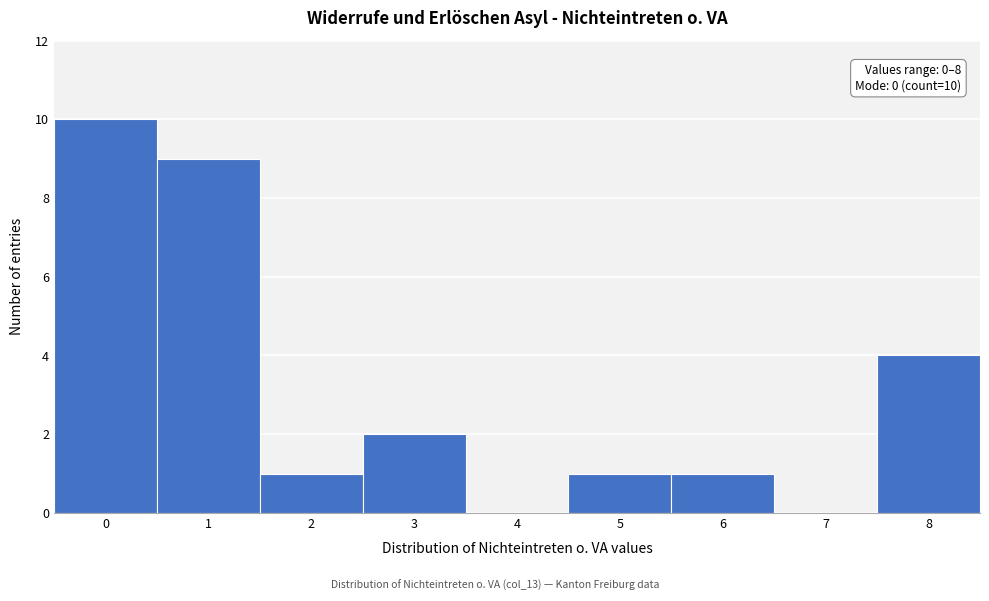

Which range on the x-axis has the tallest bar?

-0.5 to 0.5